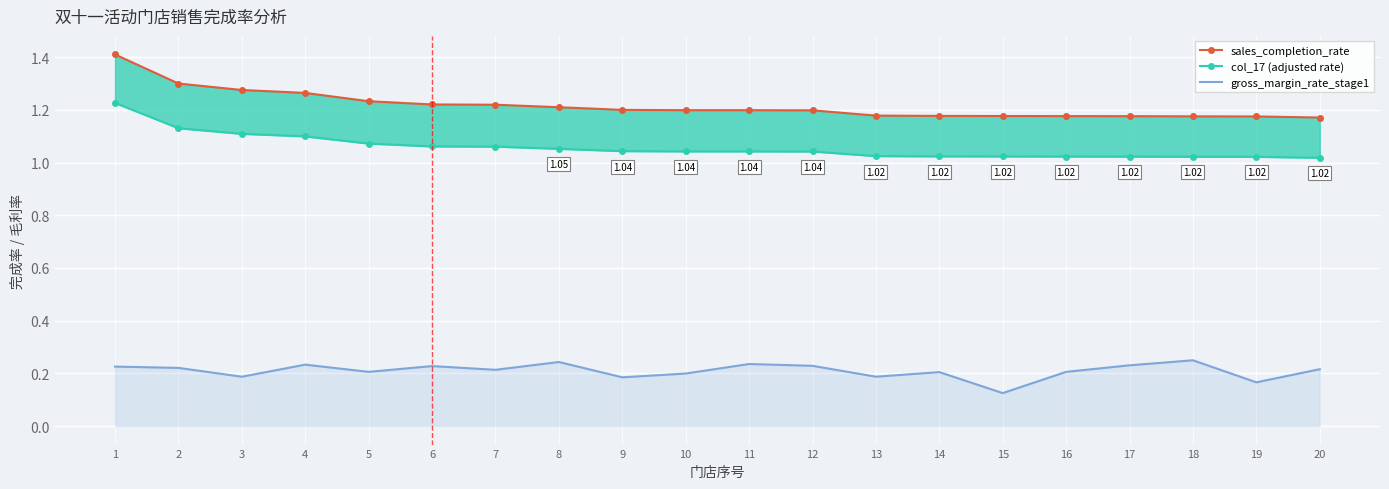

What is the value of the gross_margin_rate_stage1 point at the 12th from the left?

0.2